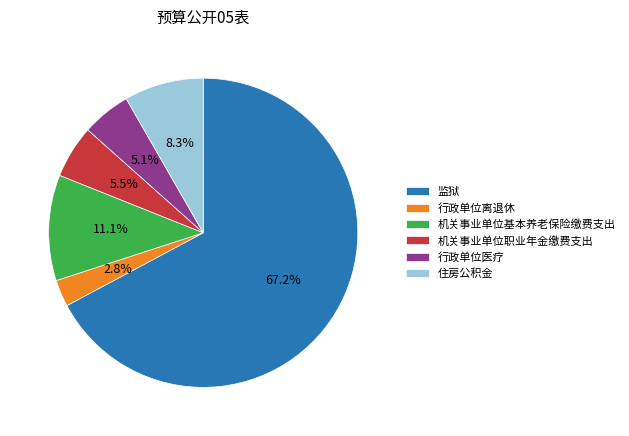

Does any single category account for the majority?

Yes